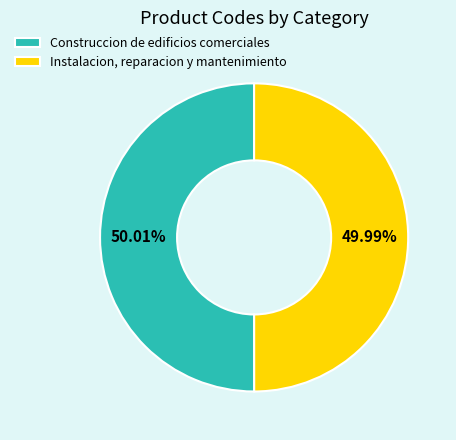

True or false: Instalacion, reparacion y mantenimiento accounts for 44% of the total.

False